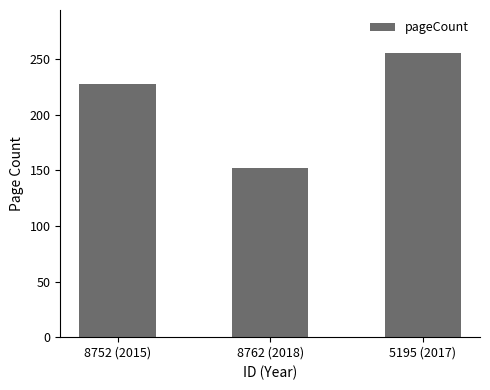

Is it true that the value at 5195 (2017) is 256?

True